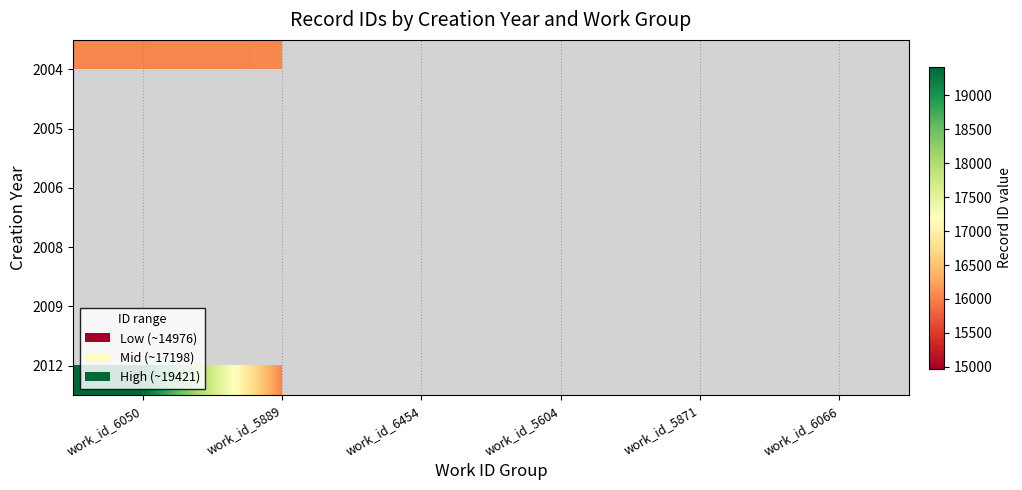

What is the spread (max minus min) of values at work_id_5889?

417.0